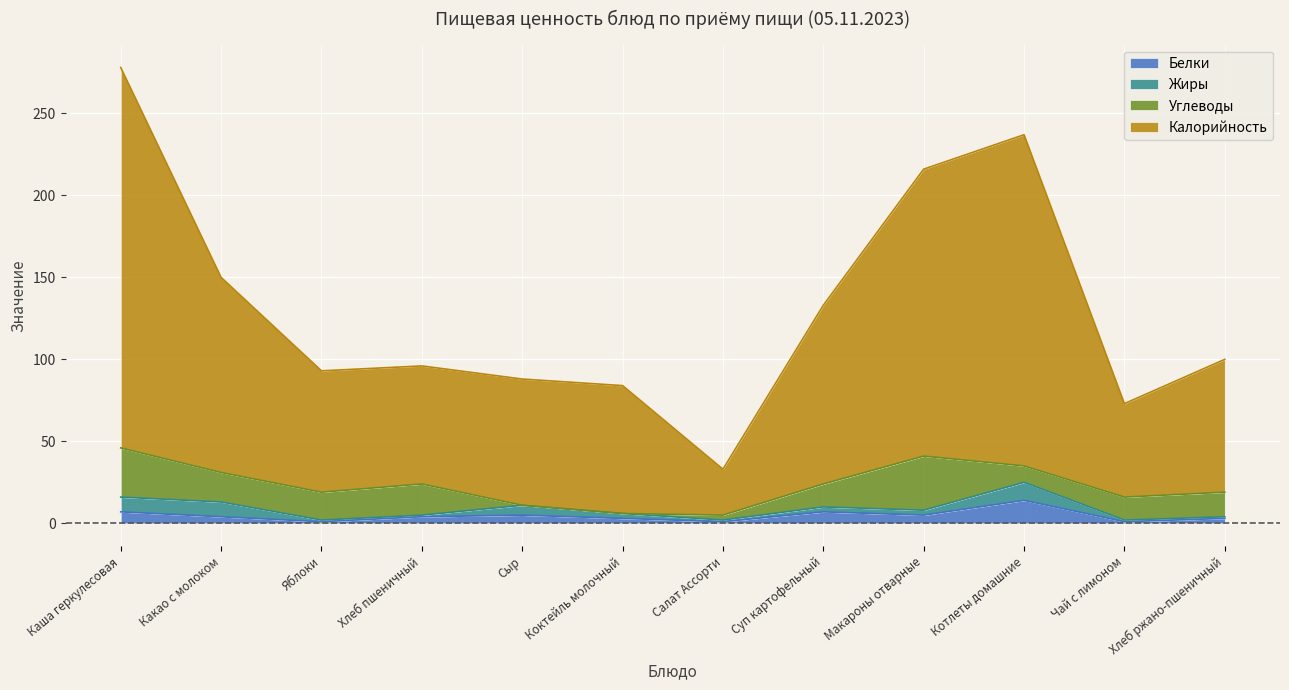

Which series has the widest spread of values?

Калорийность